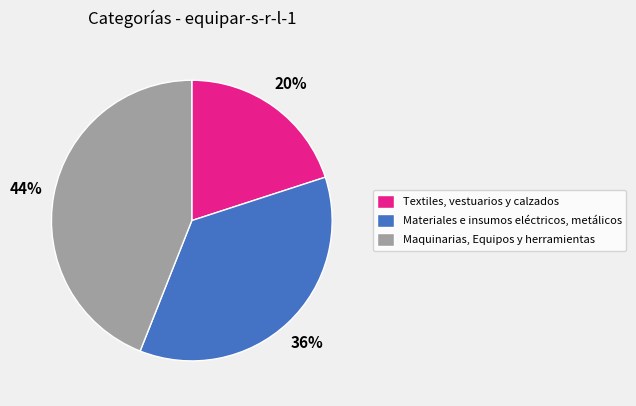

Which has a higher value, Maquinarias, Equipos y herramientas or Textiles, vestuarios y calzados?

Maquinarias, Equipos y herramientas